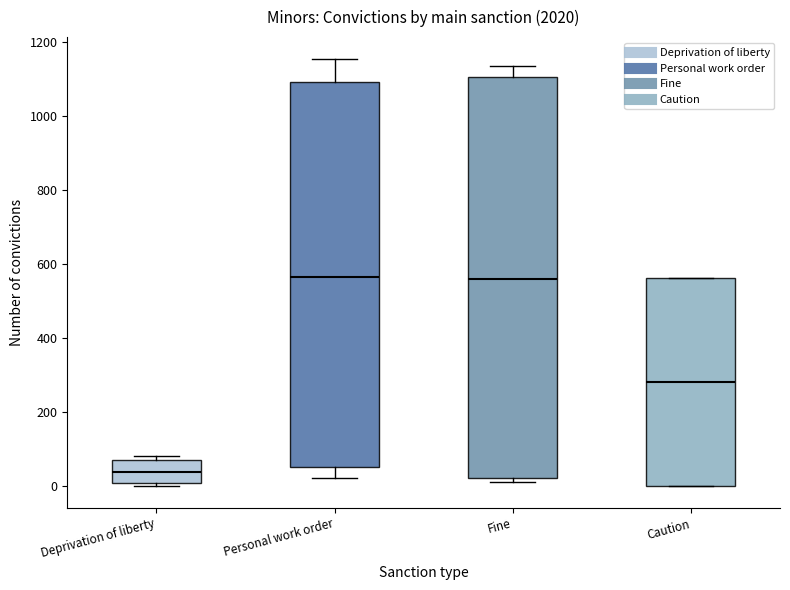

Which box is the tallest, from its lower edge to its upper edge?

Fine